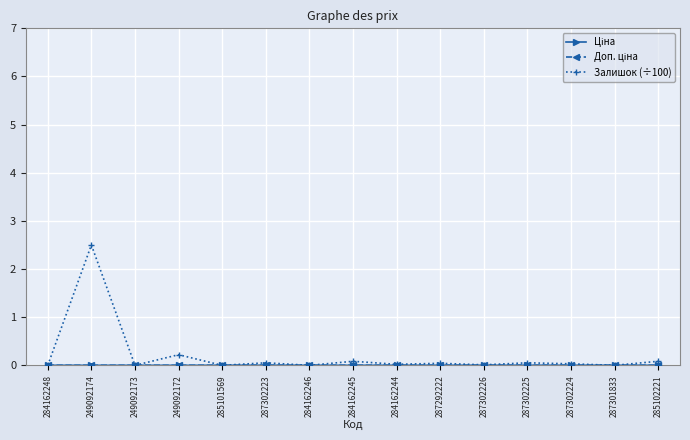

Which series has the largest range (max minus min)?

Залишок (÷100)